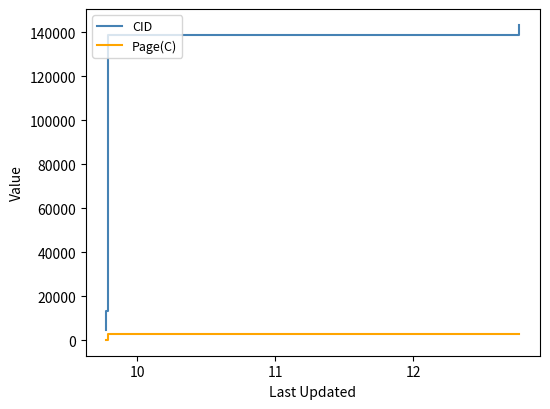

What is the difference between the maximum and minimum values in the CID series?

138834